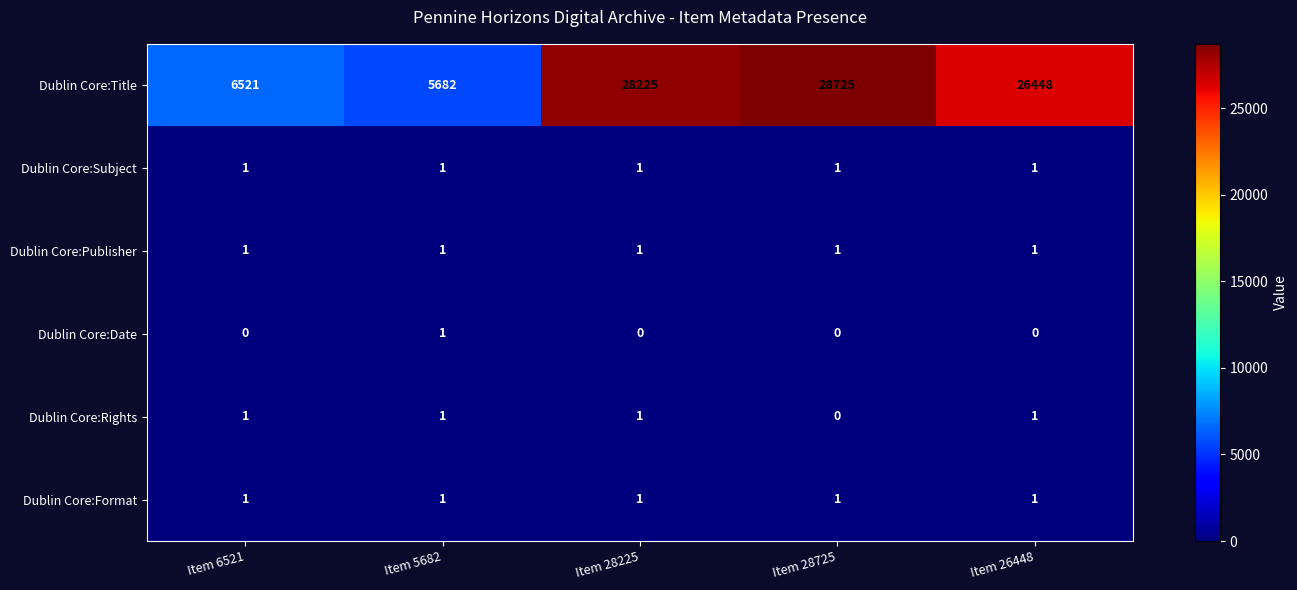

Is it true that Dublin Core:Format equals 0 at Item 6521?

False